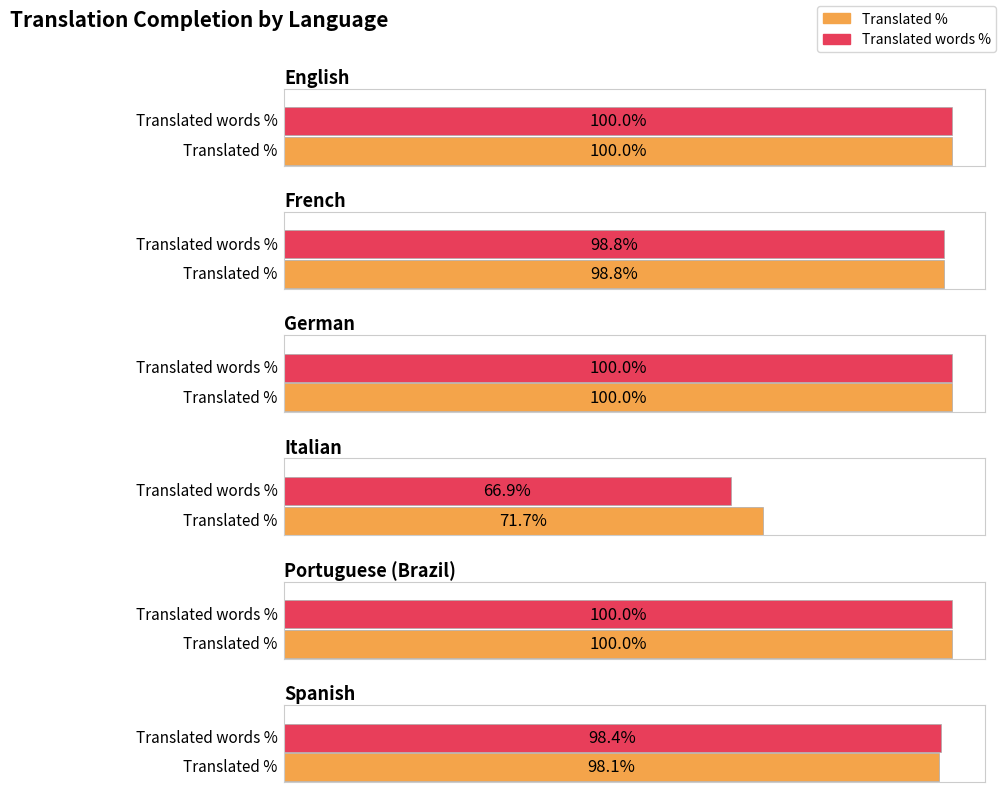

Is it true that translated_words_percent equals 145.8 at Spanish?

False